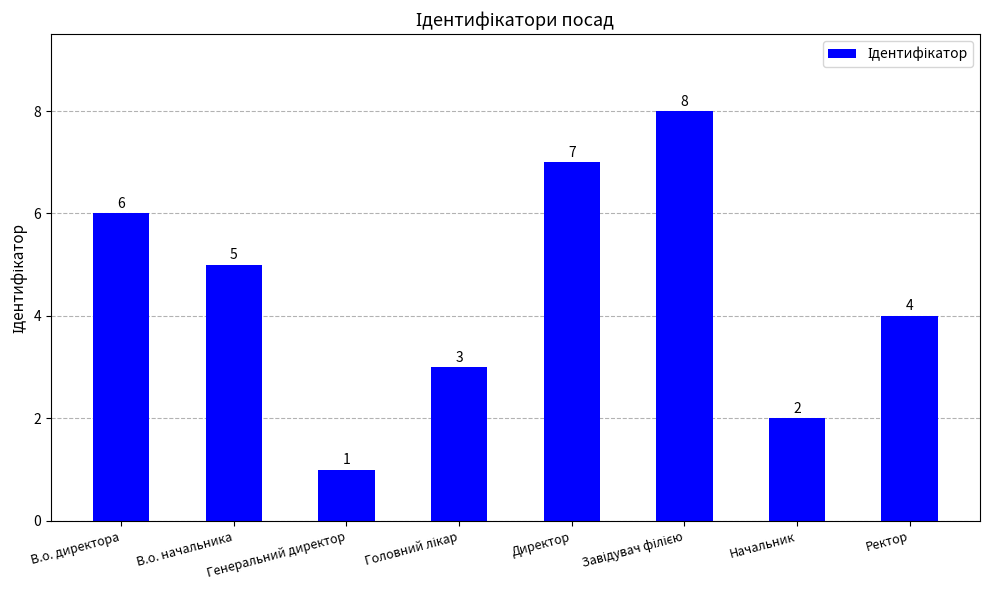

What value does the data have at В.о. директора?

6